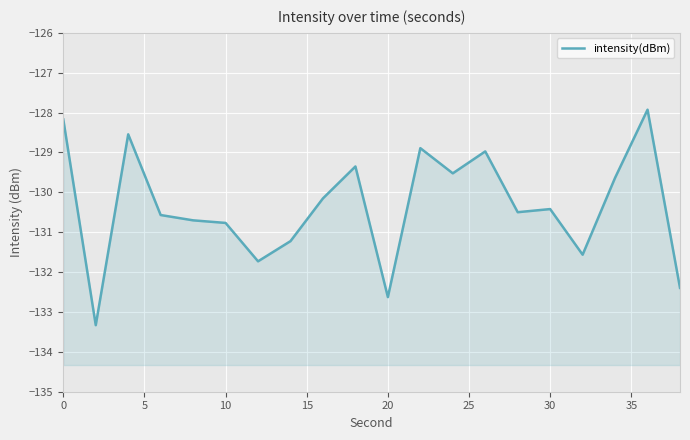

True or false: there are more than 2 points higher than both neighbors.

True